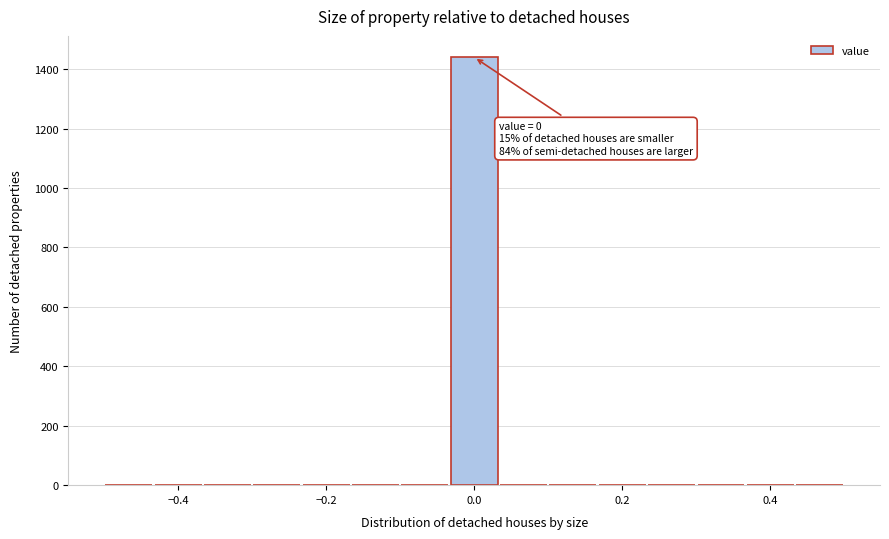

Around what value on the x-axis is the tallest bar? Give the approximate position of its centre, as read against the axis.

0.00